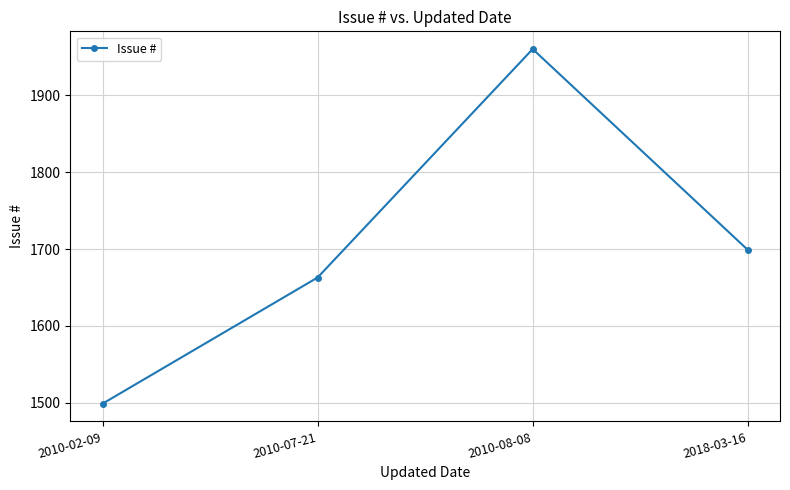

At which category does the chart reach its peak across all series?

2010-08-08